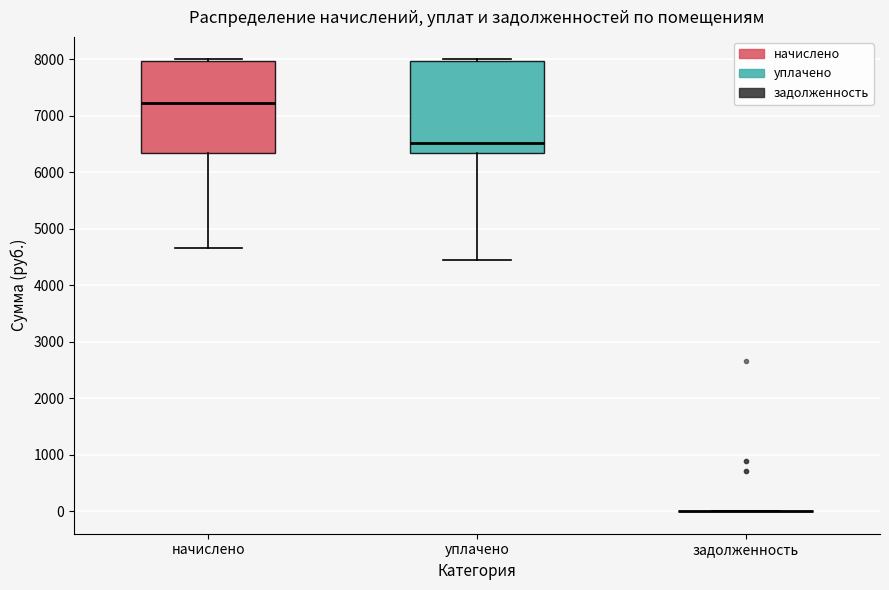

Reading left to right, transcribe this box plot: for each box, give where its median line is, the range the box spans, and where its two whiskers end, as read against the y-axis. The values are not printed on the chart, so give them approximately, as read against the axis.

начислено: median 7200, box 6300 to 8000, whiskers 4700 to 8000
уплачено: median 6500, box 6300 to 8000, whiskers 4400 to 8000
задолженность: box collapsed to a line at 0, whiskers 0 to 0